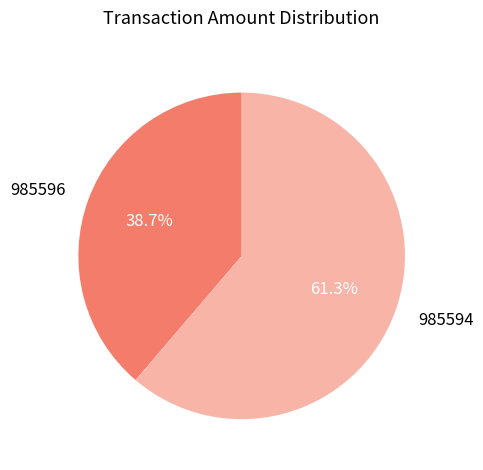

Combined, what portion of the pie is 985594 and 985596?

100.0%